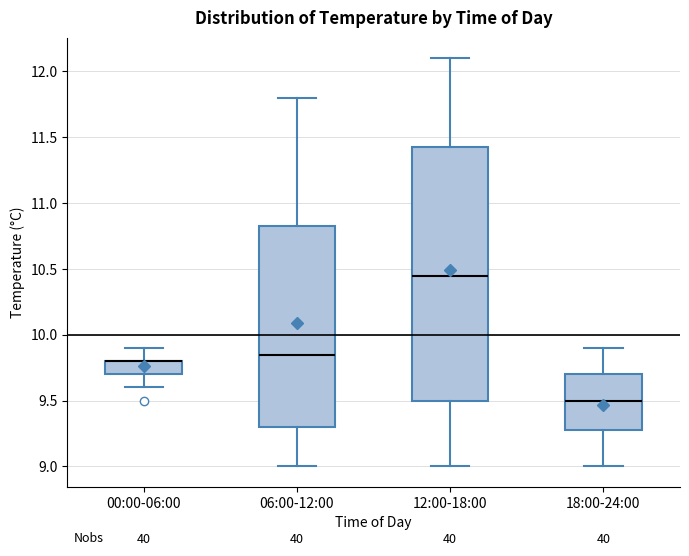

Reading left to right, transcribe this box plot: for each box, give where its median line is, the range the box spans, and where its two whiskers end, as read against the y-axis. The values are not printed on the chart, so give them approximately, as read against the axis.

00:00-06:00: median 9.80 (drawn on the box's upper edge), box 9.70 to 9.80, whiskers 9.60 to 9.90
06:00-12:00: median 9.85, box 9.30 to 10.85, whiskers 9.00 to 11.80
12:00-18:00: median 10.45, box 9.50 to 11.45, whiskers 9.00 to 12.10
18:00-24:00: median 9.50, box 9.30 to 9.70, whiskers 9.00 to 9.90